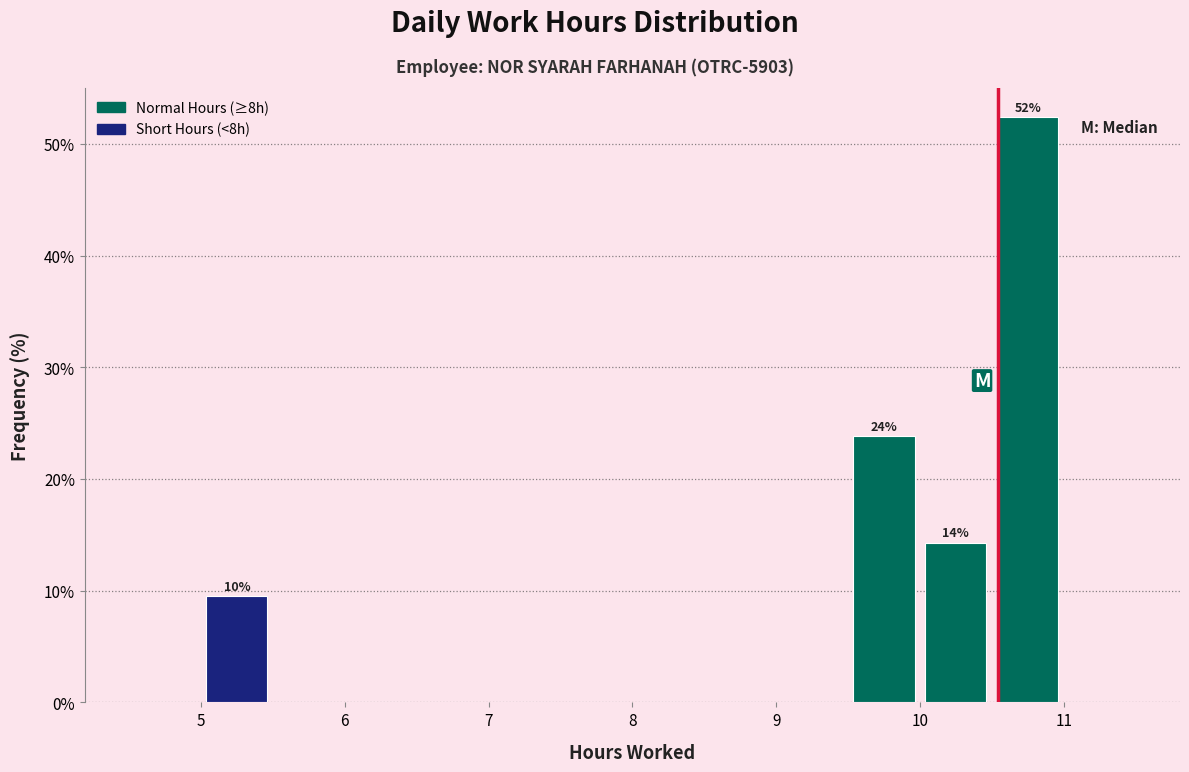

Over which range of the x-axis is the bar tallest?

10.5 to 11.0